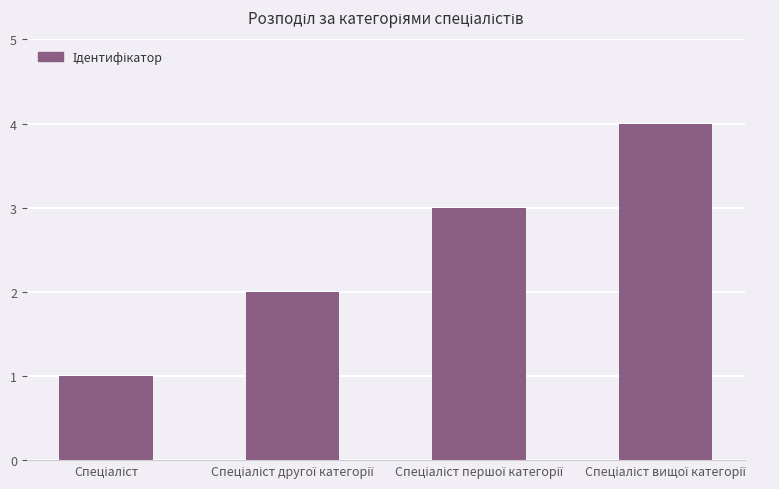

What is the difference between the maximum and minimum values?

3